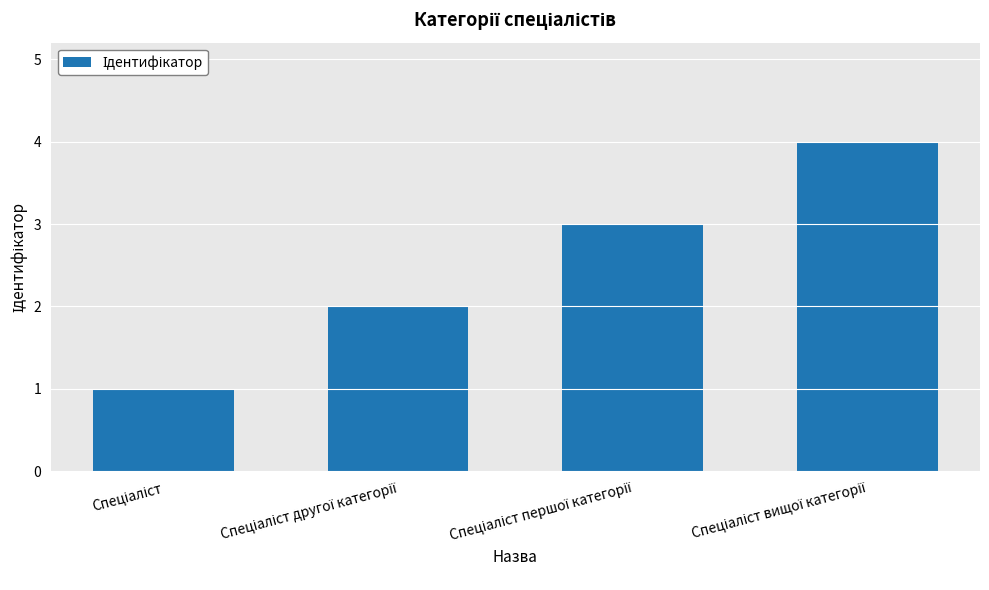

What is the difference between the maximum and minimum values?

3